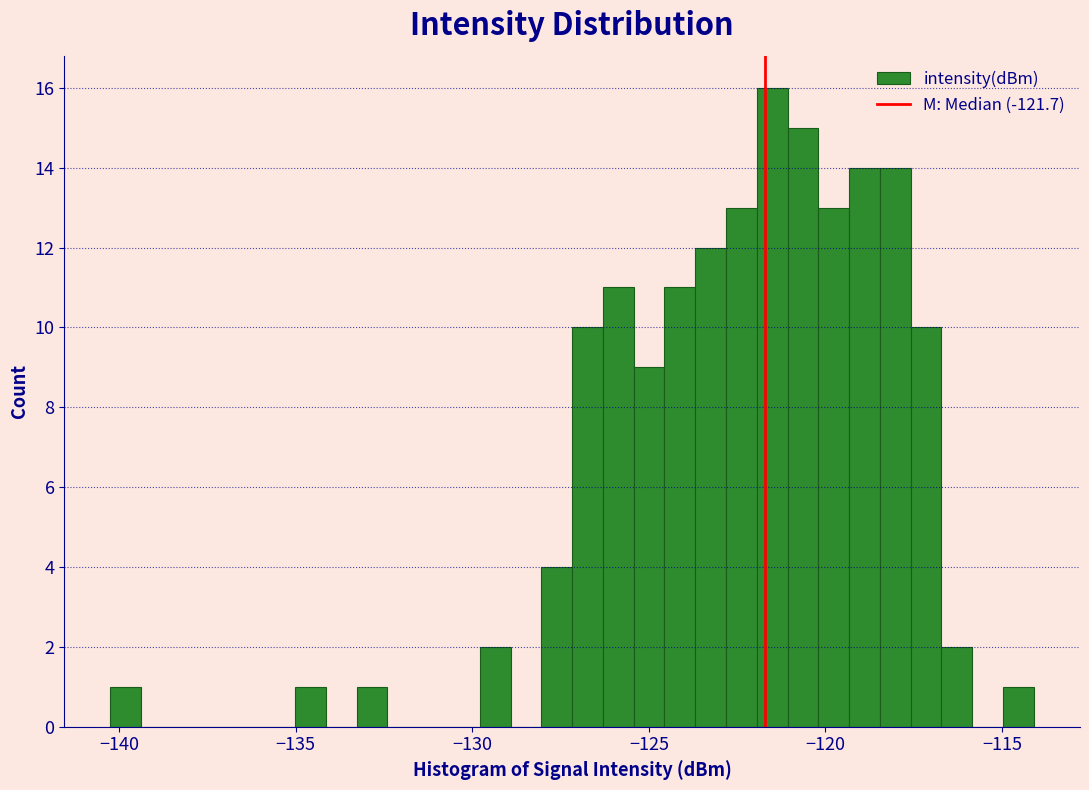

Around what value on the x-axis is the tallest bar? Give the approximate position of its centre, as read against the axis.

-121.5